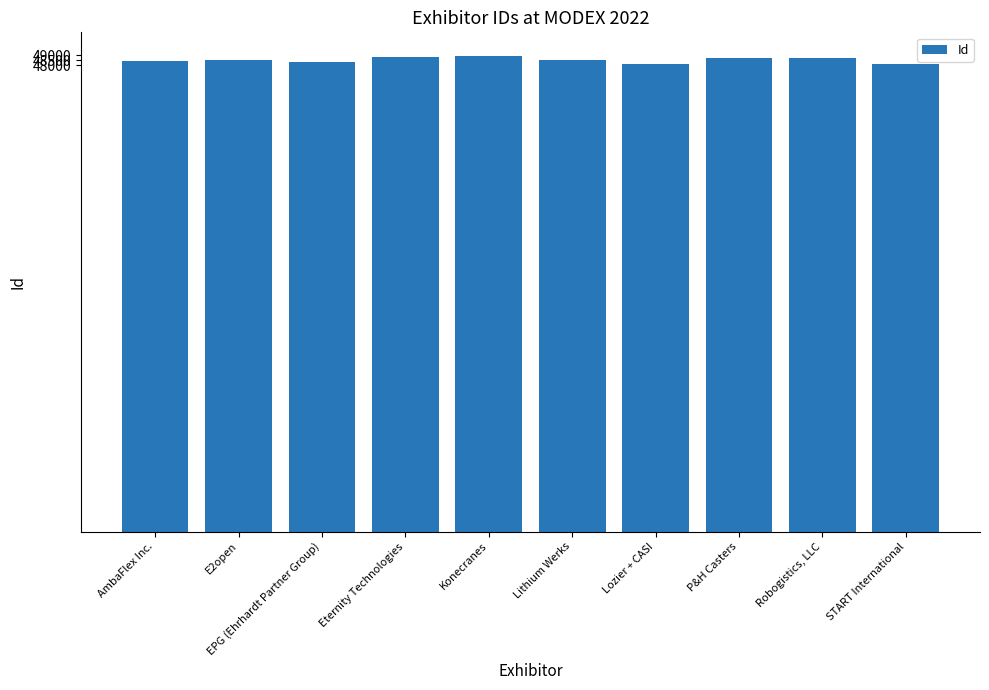

What is the sum of the values at AmbaFlex Inc. and Eternity Technologies?

97278